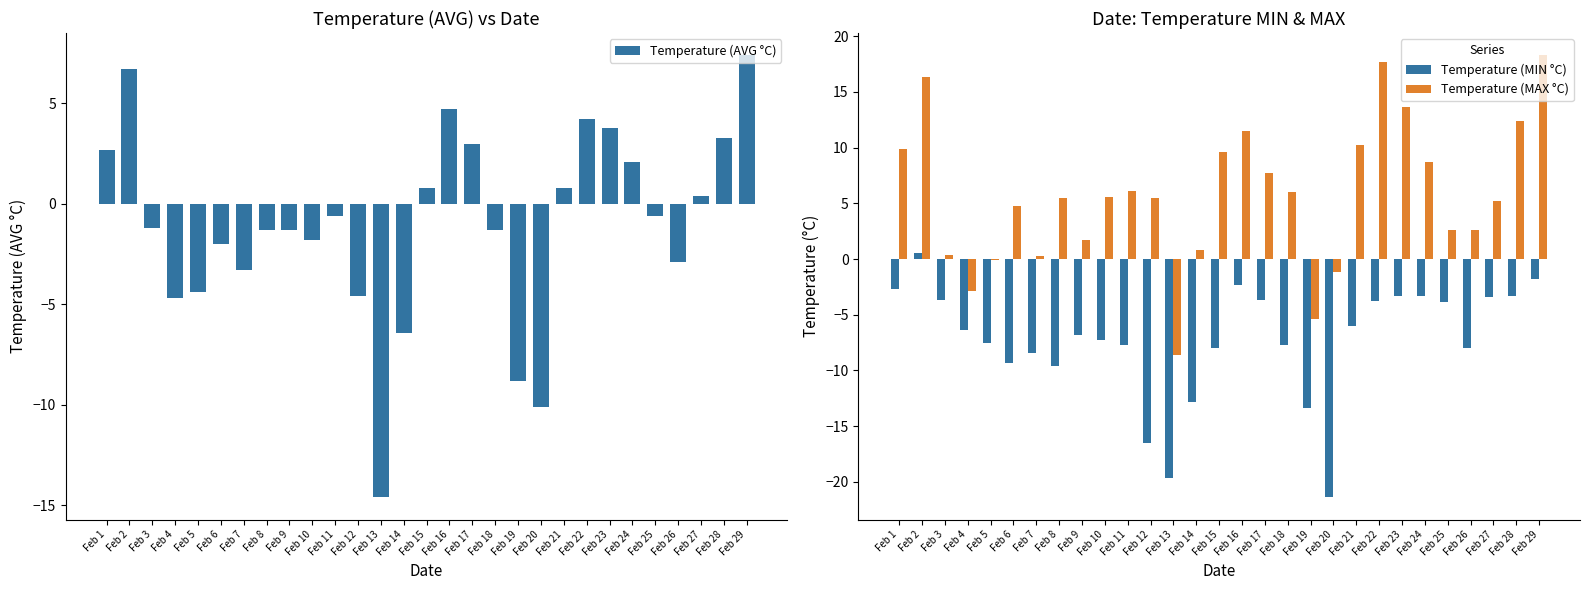

What is the difference between the highest and lowest values at Feb 26?

10.6